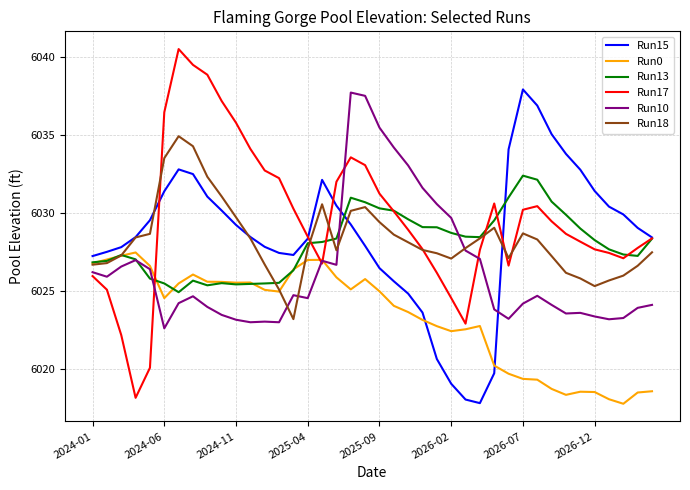

How many lines are shown in the chart?

6